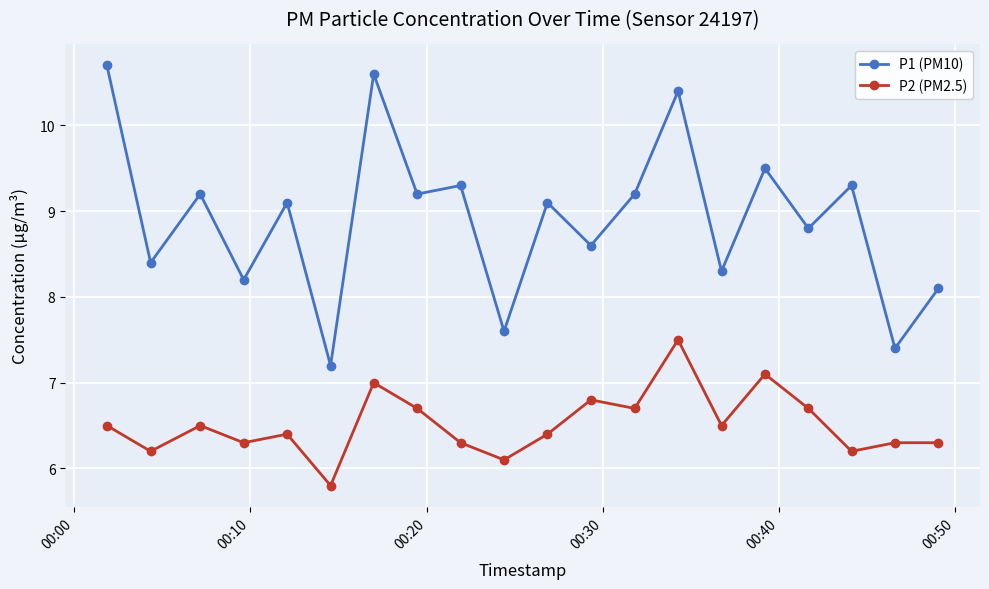

At how many categories does at least one series exceed 10?

3